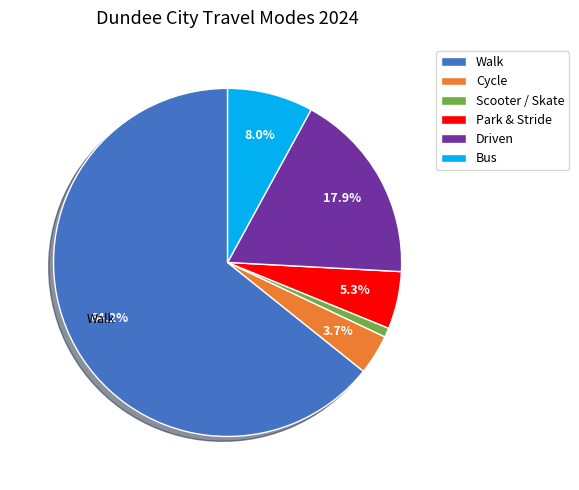

What is the smallest slice in the pie chart?

Scooter / Skate